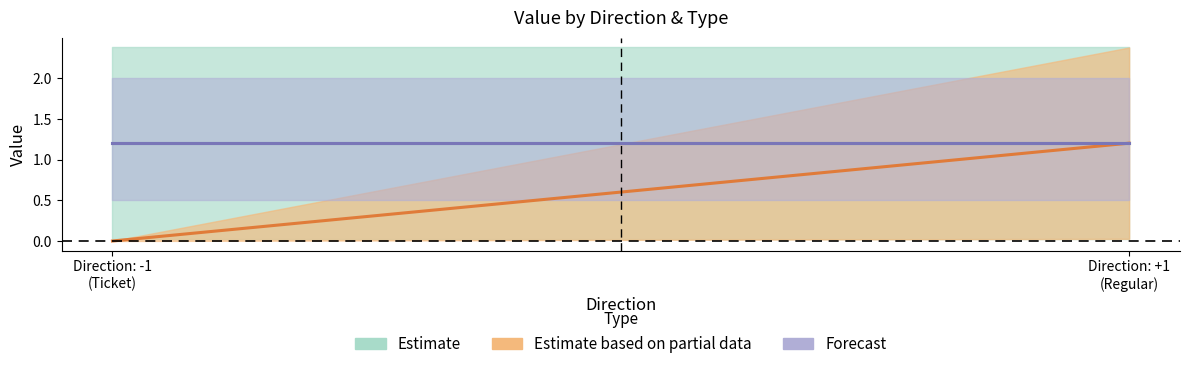

What is the greatest value displayed?

2.4